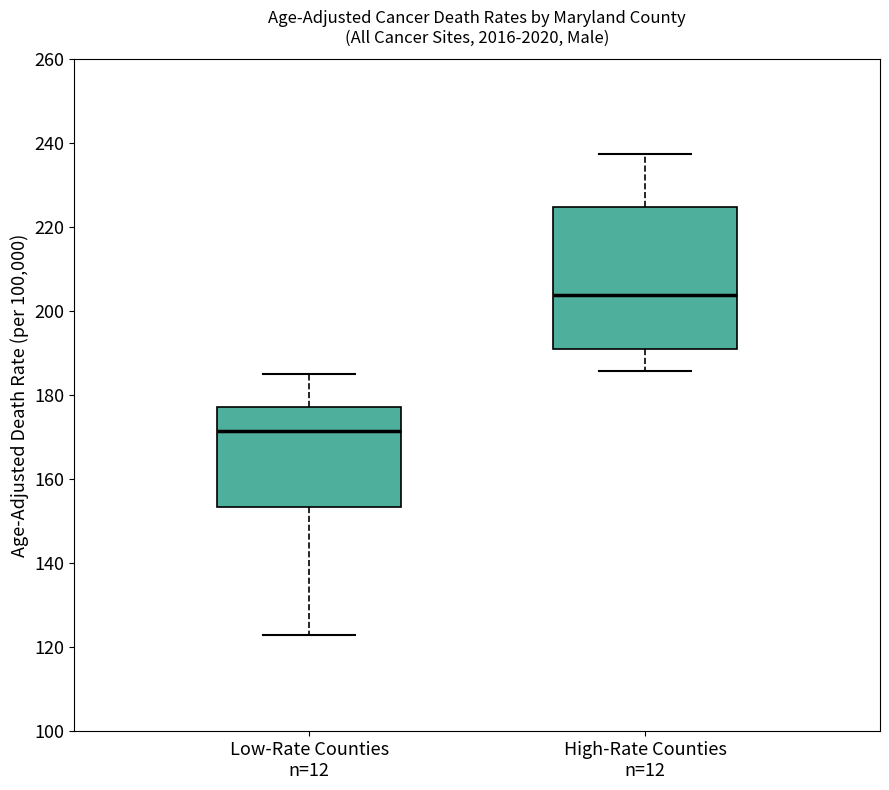

Which box is the tallest, from its lower edge to its upper edge?

High-Rate Counties n=12